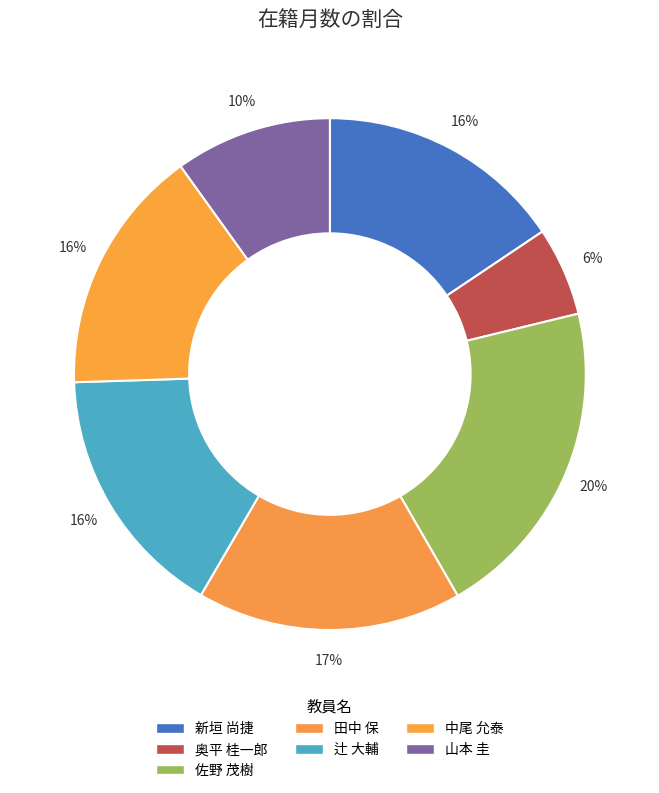

What is the total percentage of 辻 大輔 and 新垣 尚捷?

31.7%